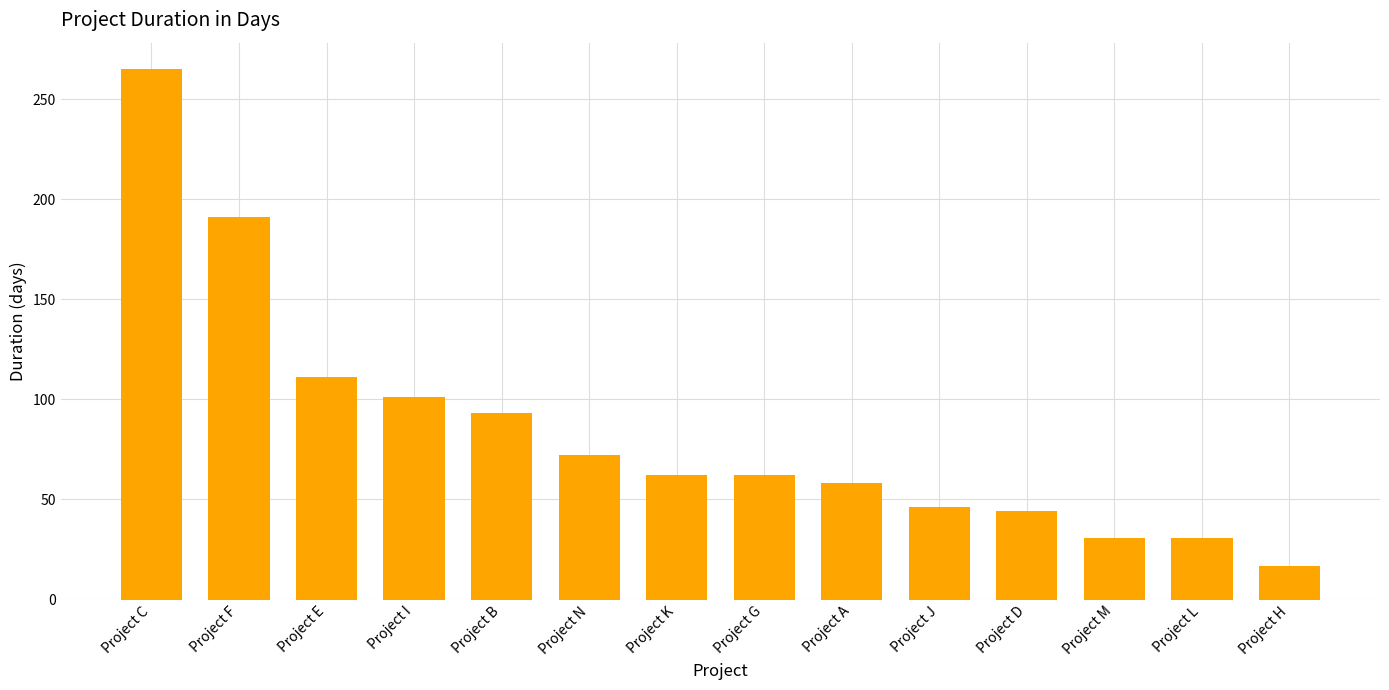

What position from the left is Project E?

3